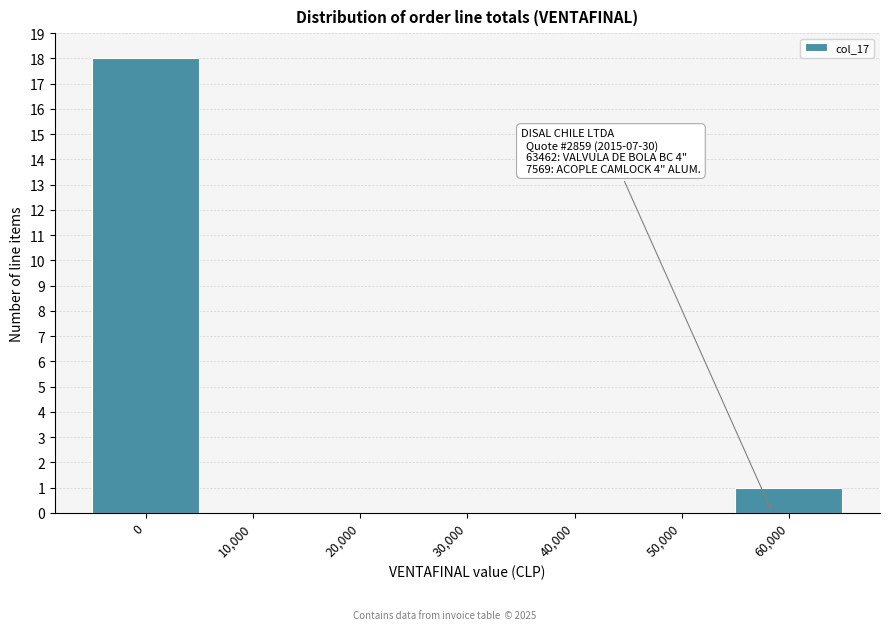

Reading left to right, extract all data points from this chart.

0=18	10,000=0	20,000=0	30,000=0	40,000=0	50,000=0	60,000=1